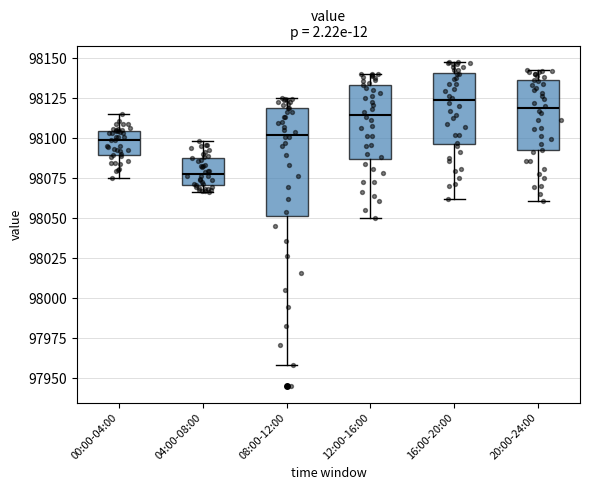

Reading left to right, read every box against the y-axis: the position of its median line, the range the box covers, and the ends of its whiskers. The values are not printed on the chart, so give them approximately, as read against the axis.

00:00-04:00: median 98100, box 98090 to 98105, whiskers 98075 to 98115
04:00-08:00: median 98080, box 98070 to 98090, whiskers 98065 to 98100
08:00-12:00: median 98100, box 98050 to 98120, whiskers 97960 to 98125
12:00-16:00: median 98115, box 98085 to 98135, whiskers 98050 to 98140
16:00-20:00: median 98125, box 98095 to 98140, whiskers 98060 to 98150
20:00-24:00: median 98120, box 98090 to 98135, whiskers 98060 to 98140